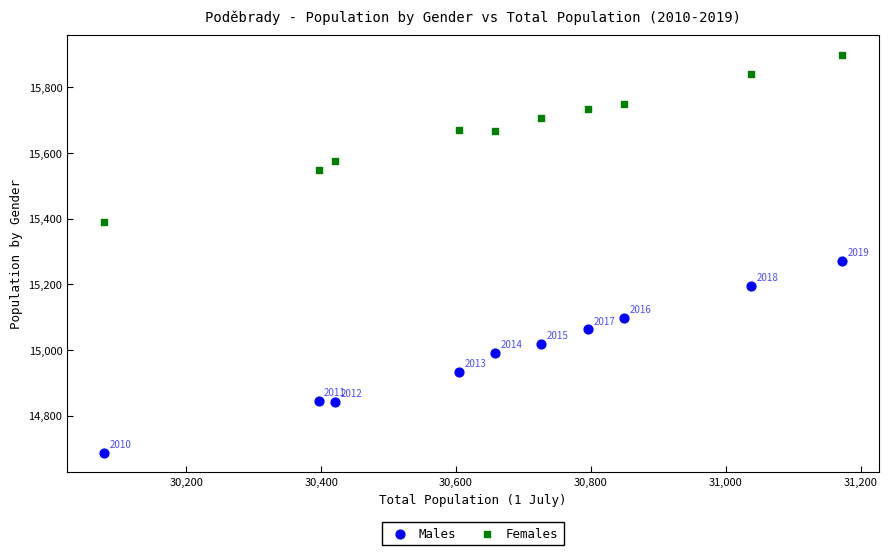

Which series contains the highest Y value?

Females